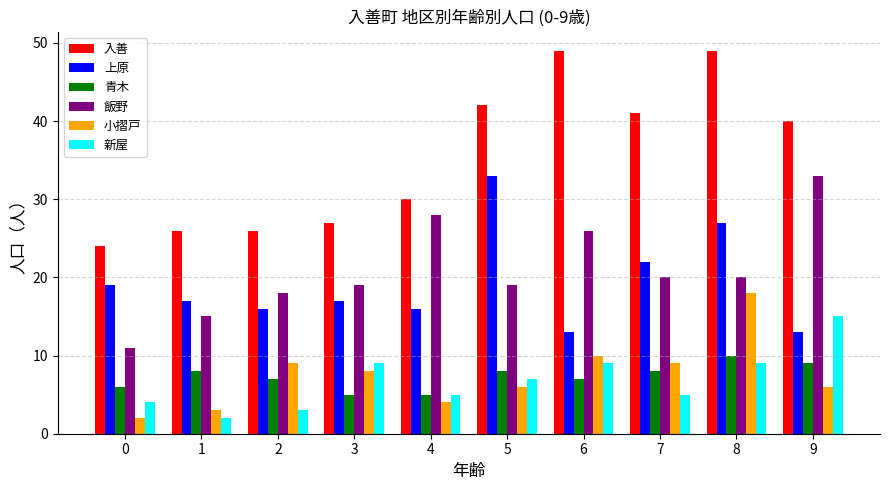

What is the greatest value displayed?

49